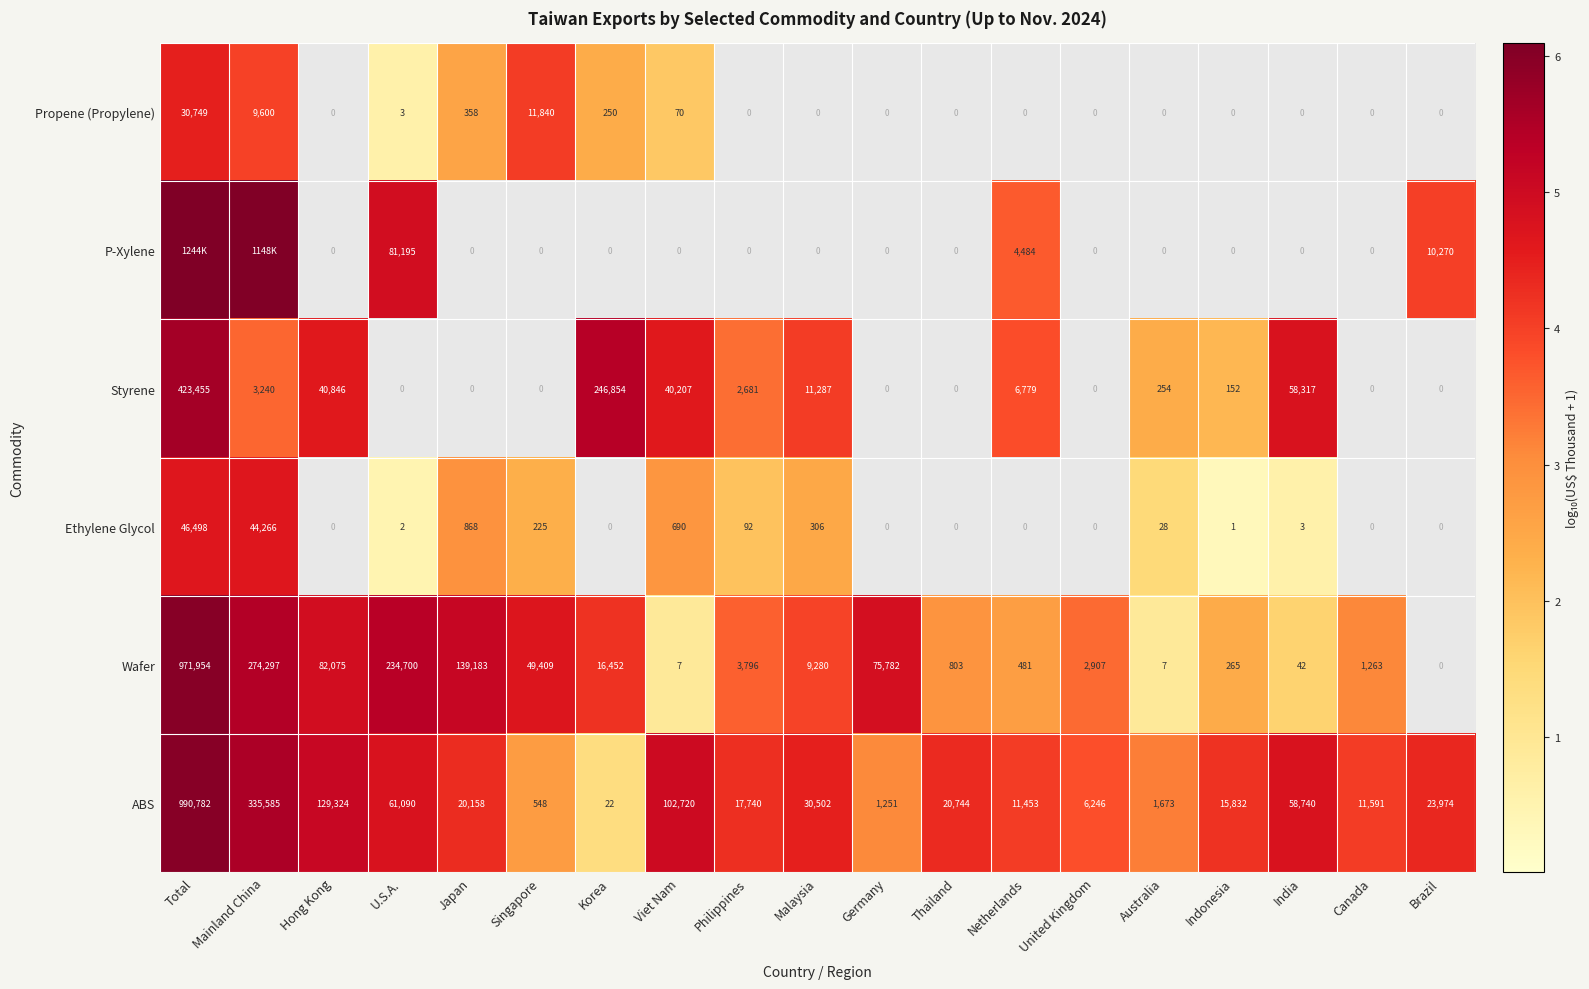

Is the value of ABS at Australia greater than the value of Wafer at Total?

No